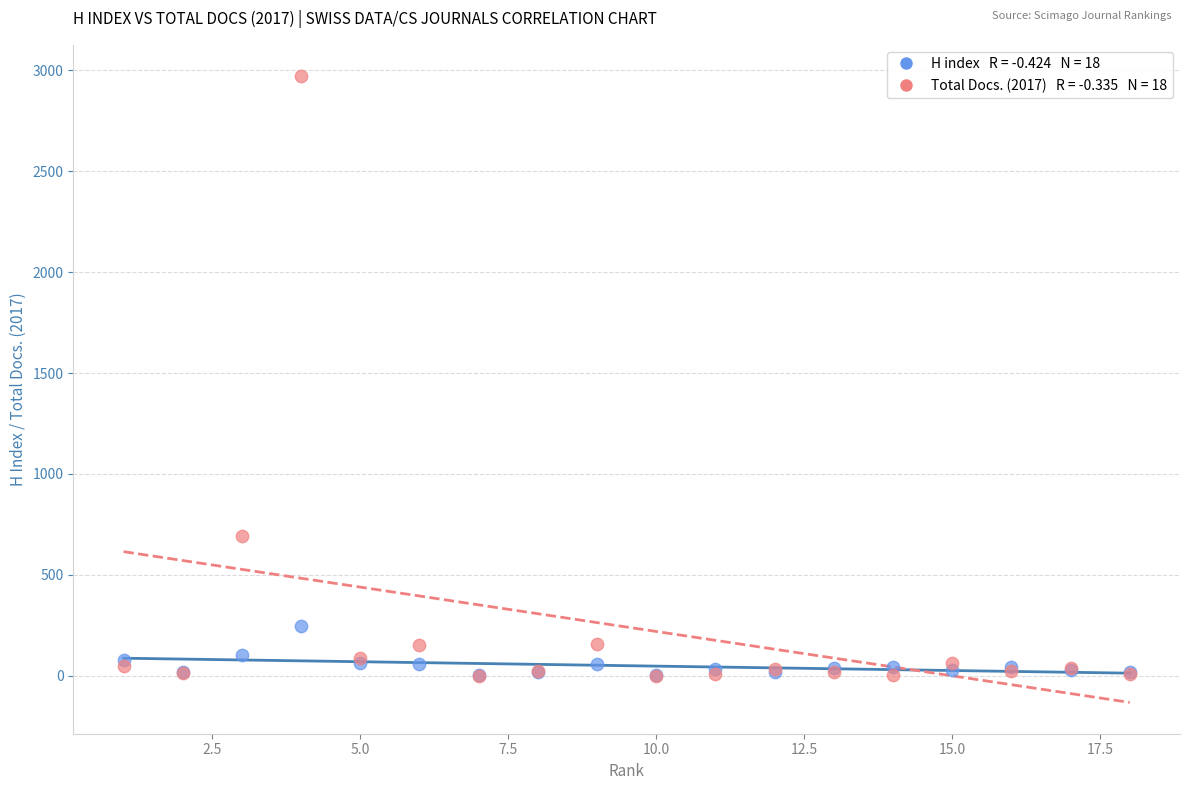

Across all series, what Y value is closest to 1485?

691